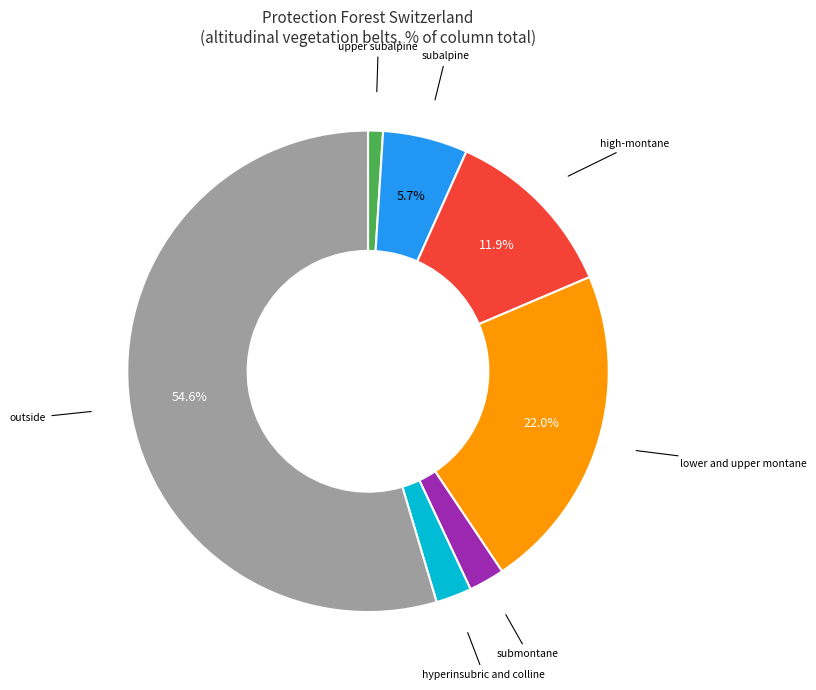

Does any single category account for the majority?

Yes